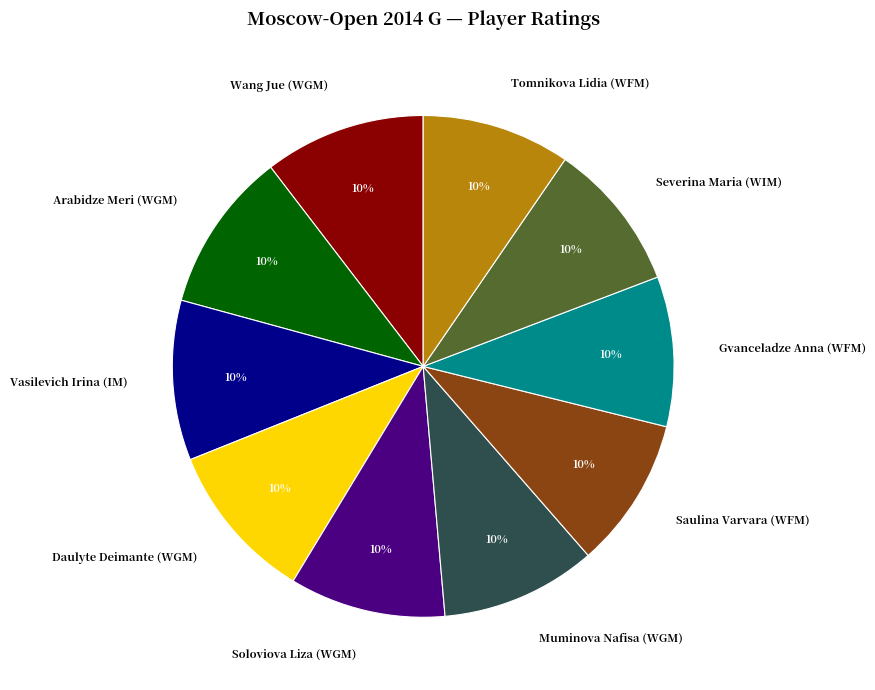

True or false: Gvanceladze Anna (WFM) accounts for 5% of the total.

False